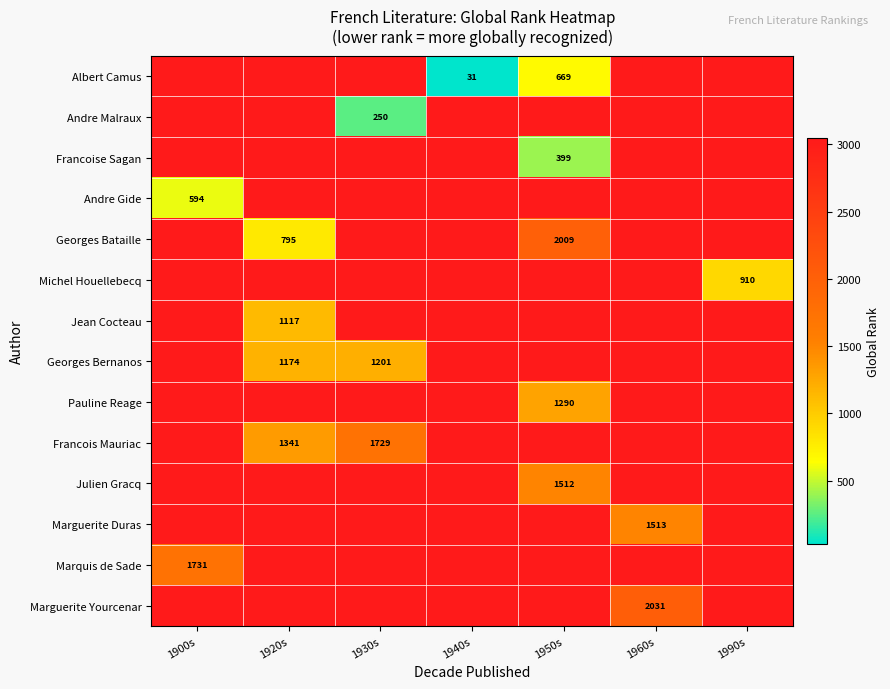

What value does the Michel Houellebecq series have at 1920s?

3046.5